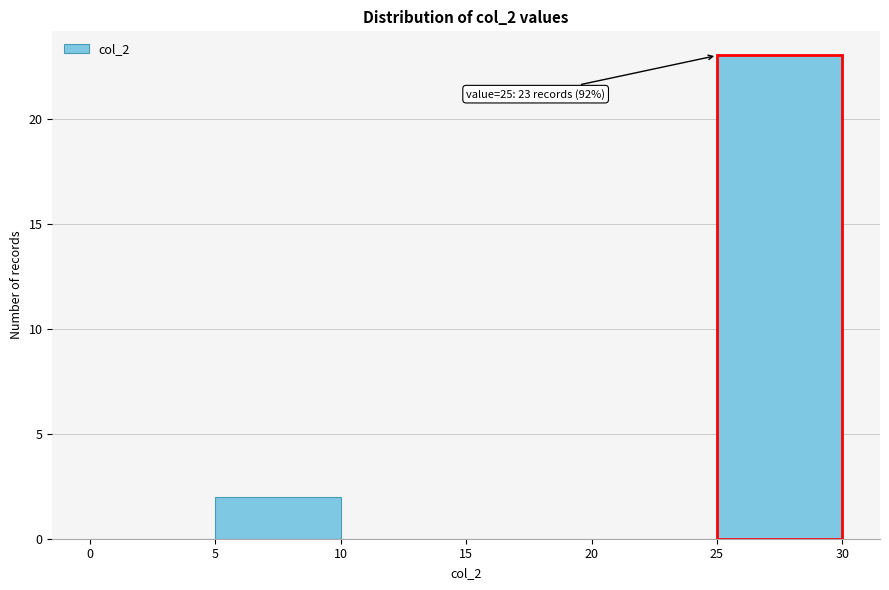

Which range on the x-axis has the tallest bar?

25 to 30